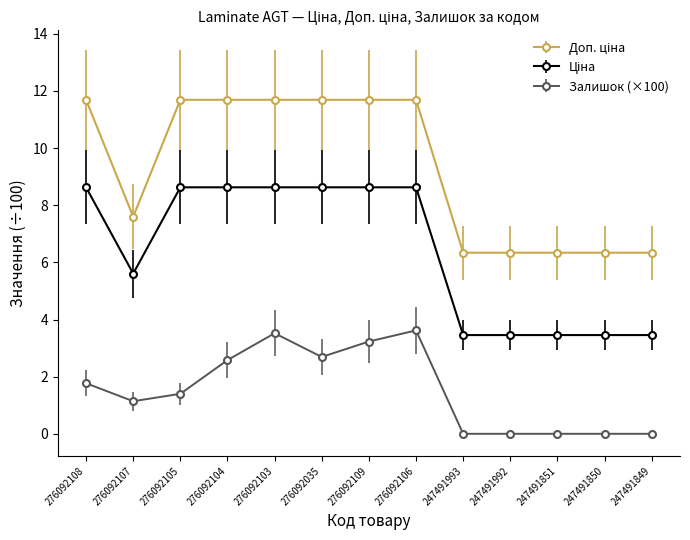

True or false: Залишок (×100) has a value of -1.4 at 247491849.

False